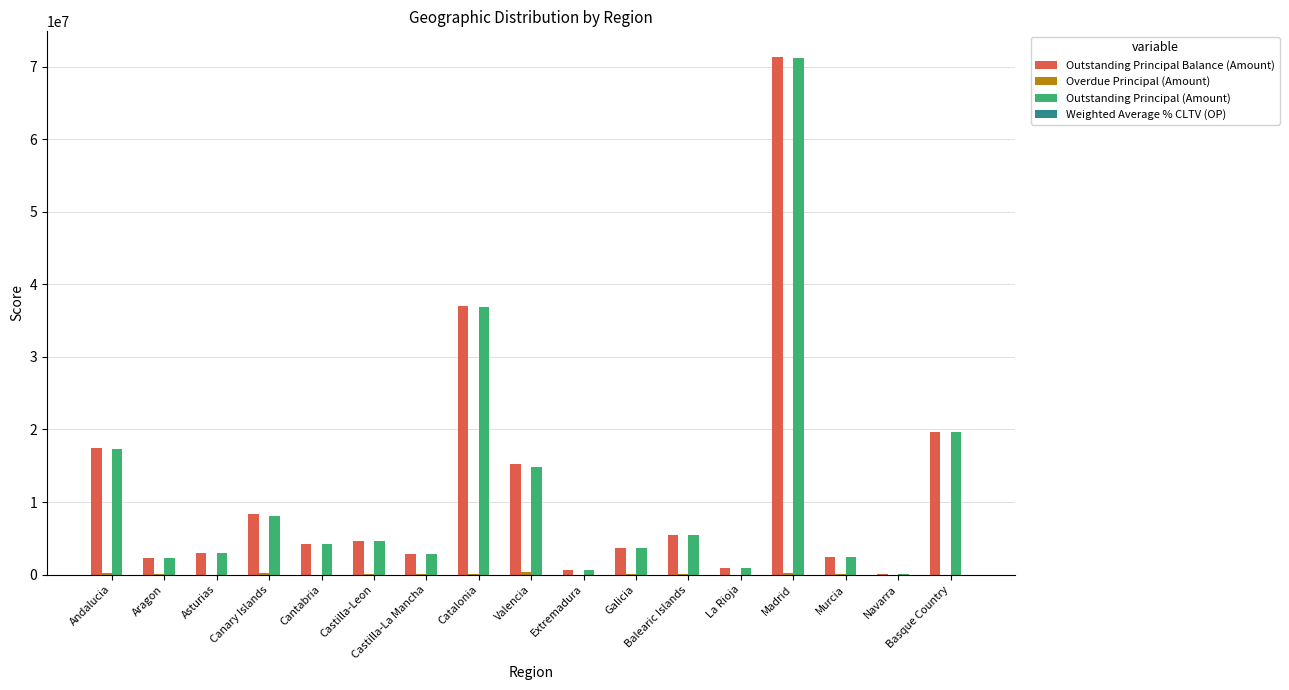

True or false: Outstanding Principal Balance (Amount) has a value of 3713106.1 at Galicia.

True